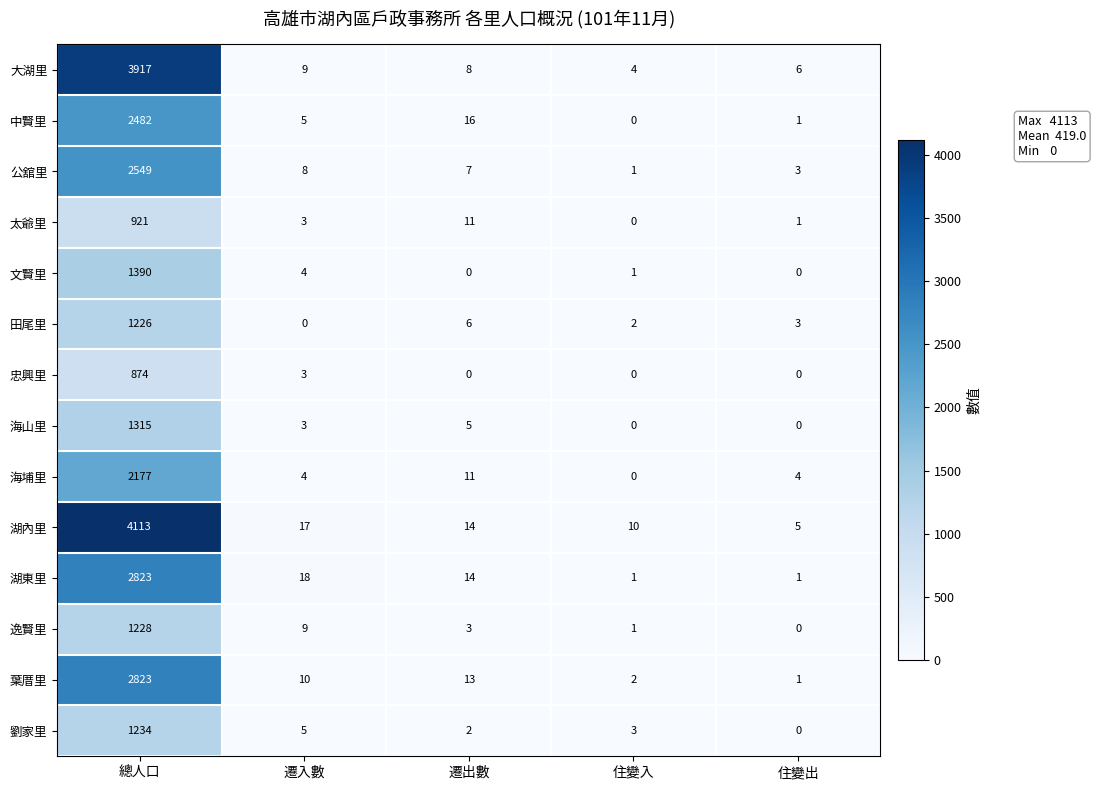

What is the difference between the maximum and second lowest values in the 公舘里 series?

2546